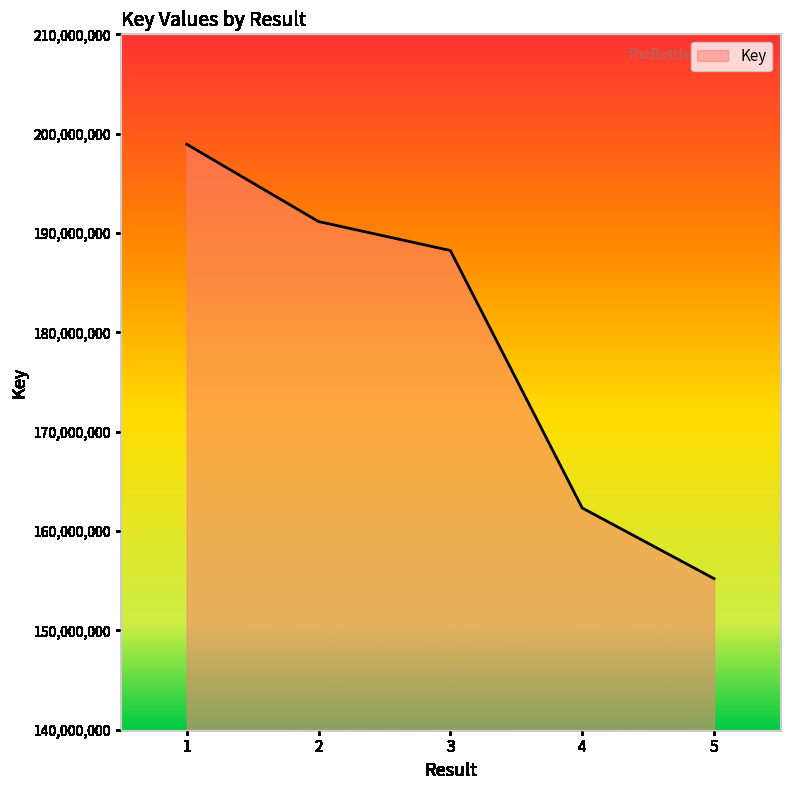

Does the chart display data point markers on the line(s)?

No